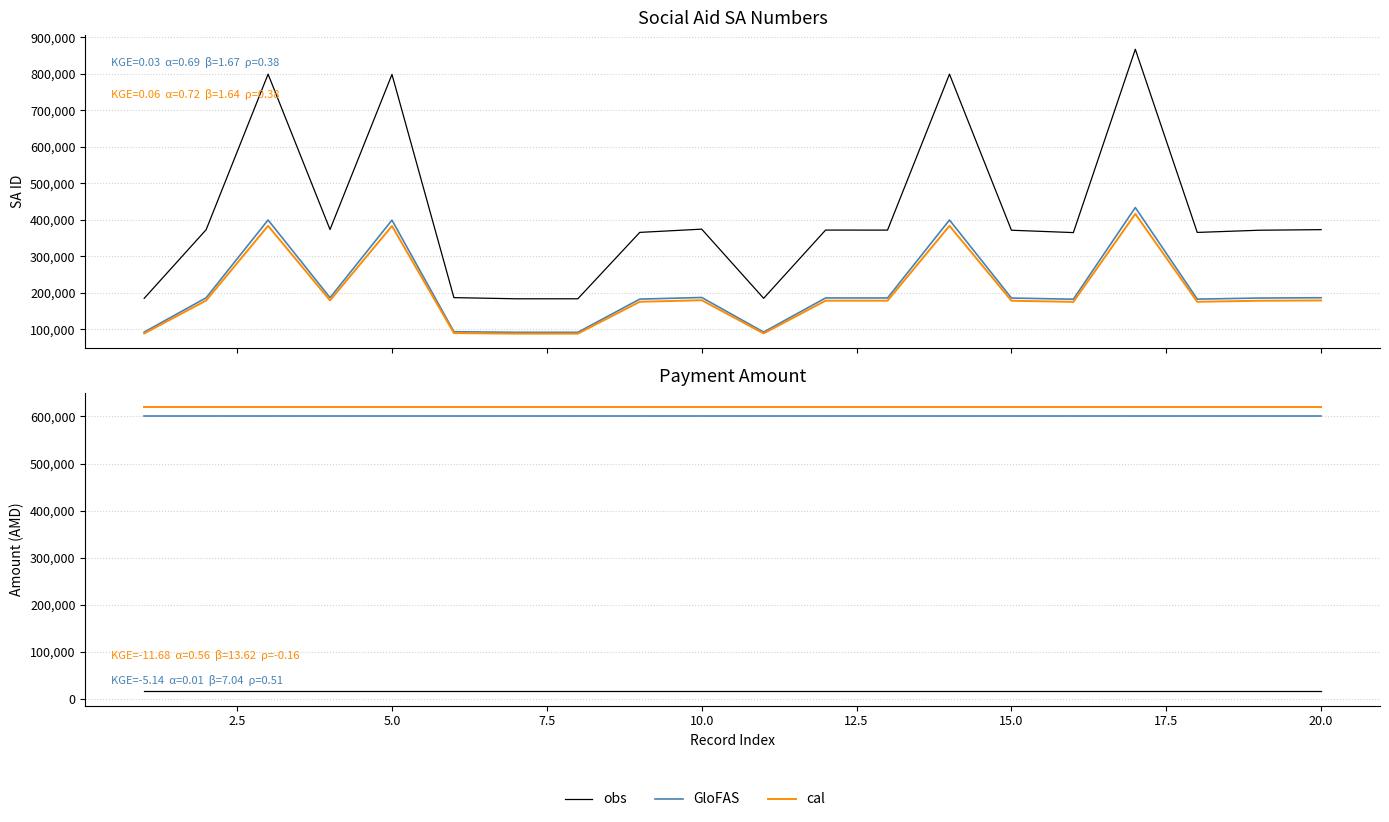

The value of obs at 12 is 21622. True or false?

False